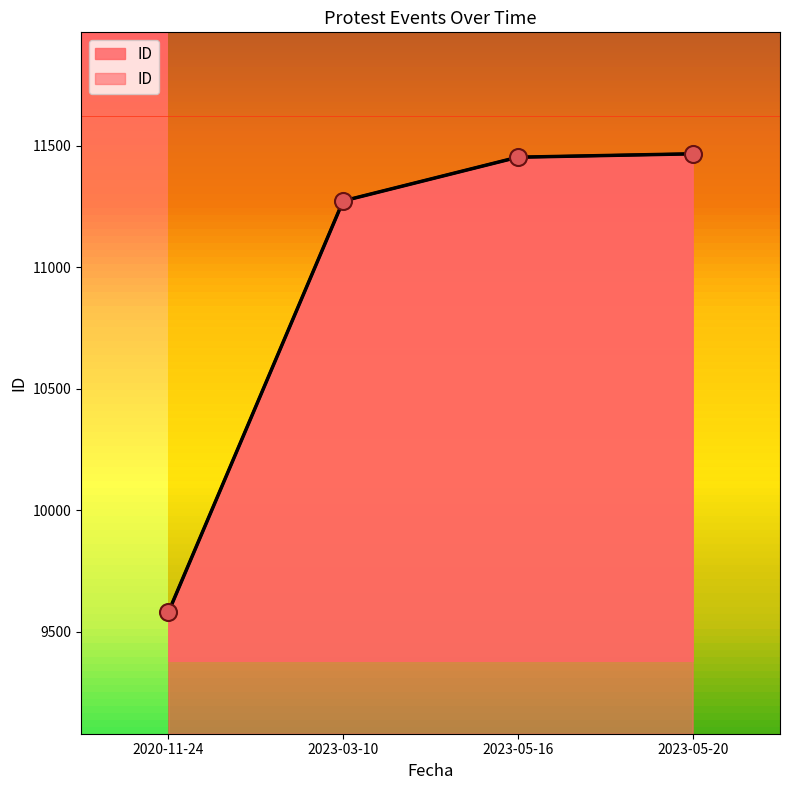

Between 2023-05-16 and 2023-03-10, which is larger?

2023-05-16